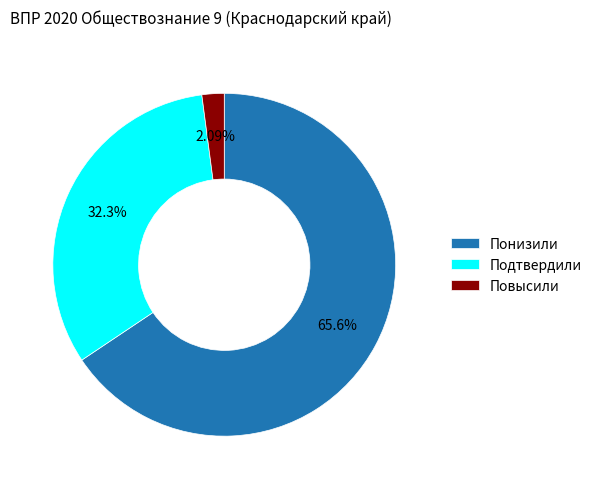

Which slice is the smallest?

Повысили